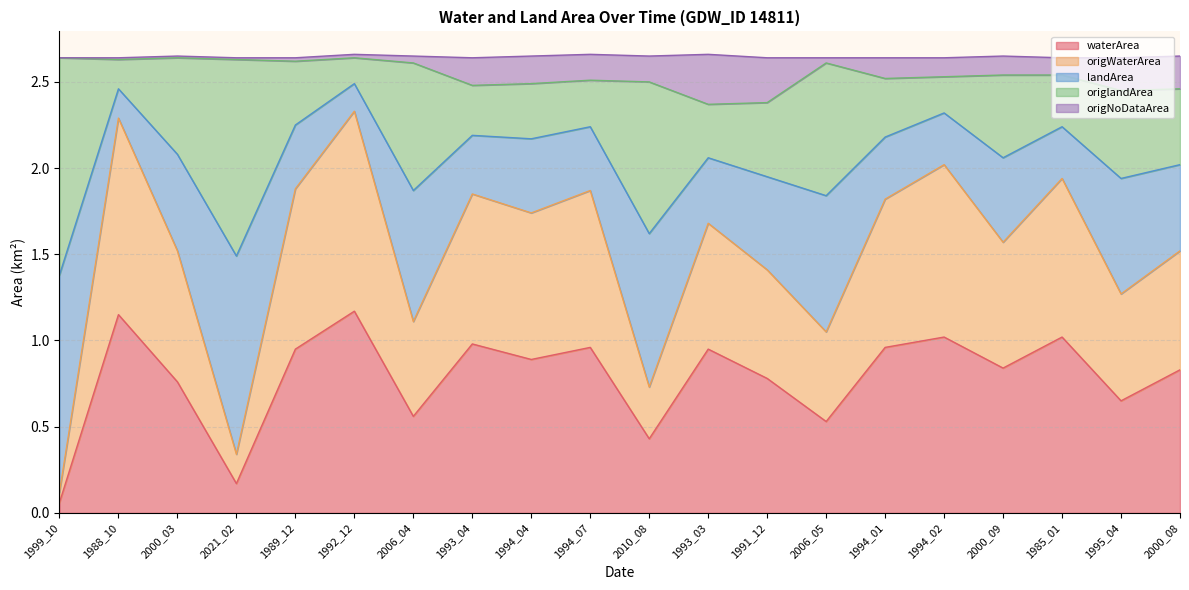

At which label does origWaterArea reach its peak?

1992_12